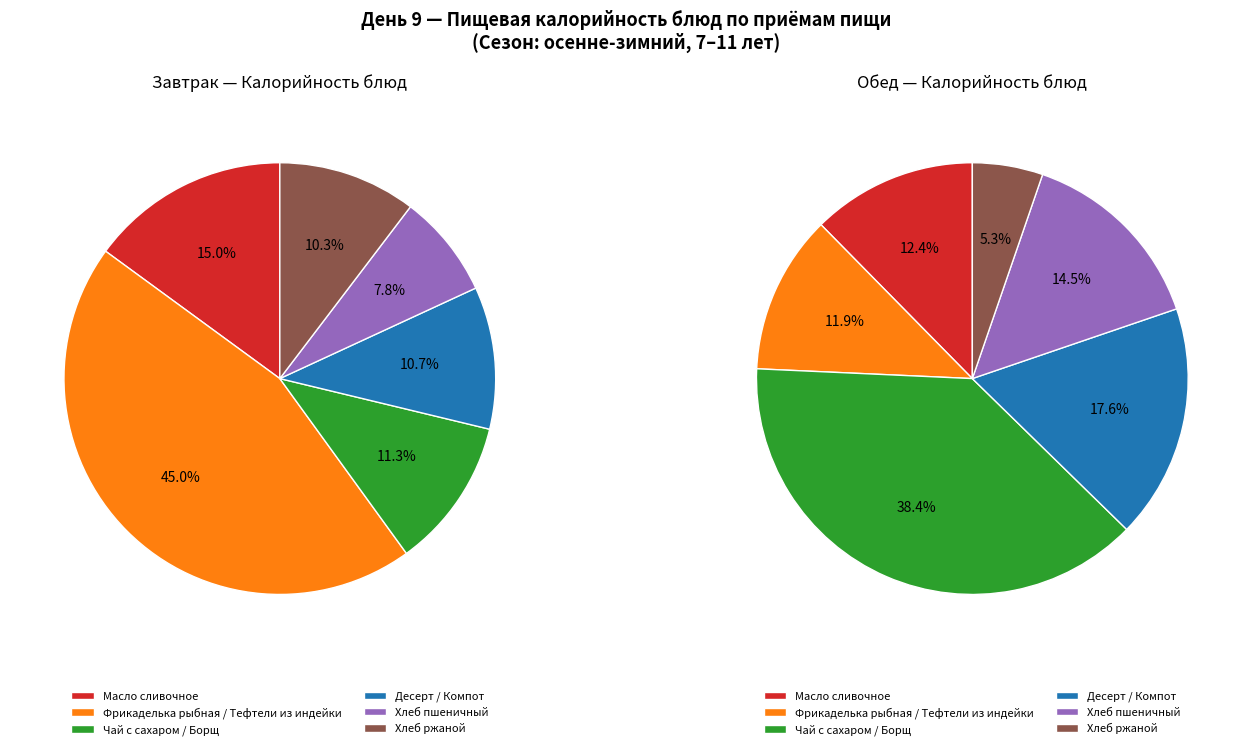

Is Хлеб пшеничный the majority of the pie?

No